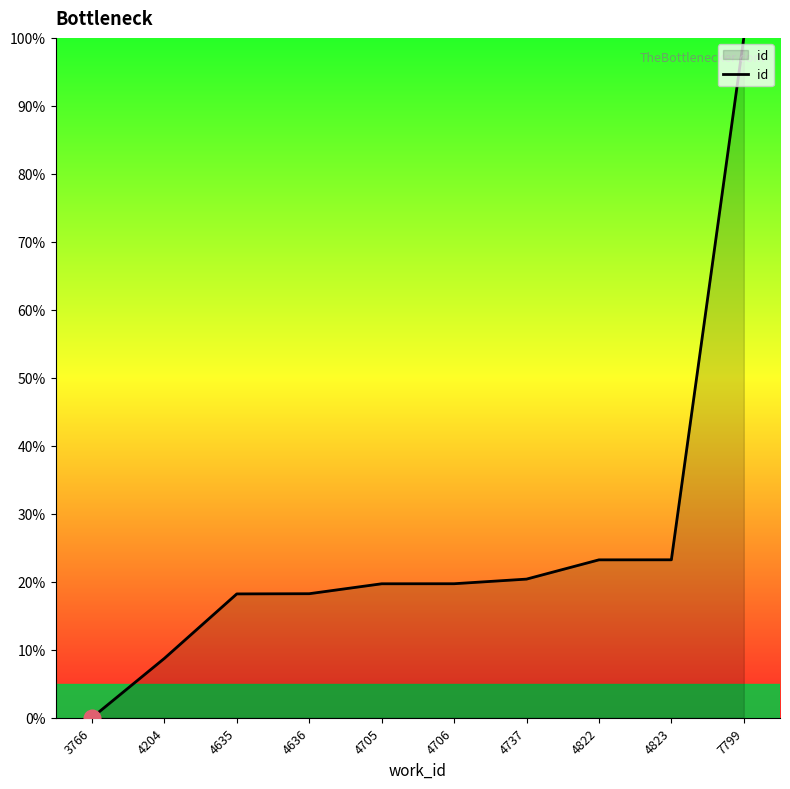

Reading right to left, list all the values displayed in this chart.

7799=100.0	4823=23.2	4822=23.2	4737=20.4	4706=19.7	4705=19.7	4636=18.2	4635=18.2	4204=8.7	3766=0.0